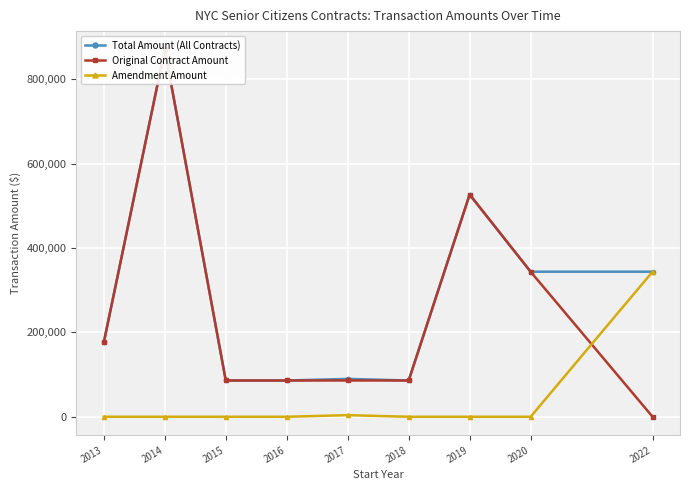

Which series changed the most between 2015 and 2016?

Total Amount (All Contracts)